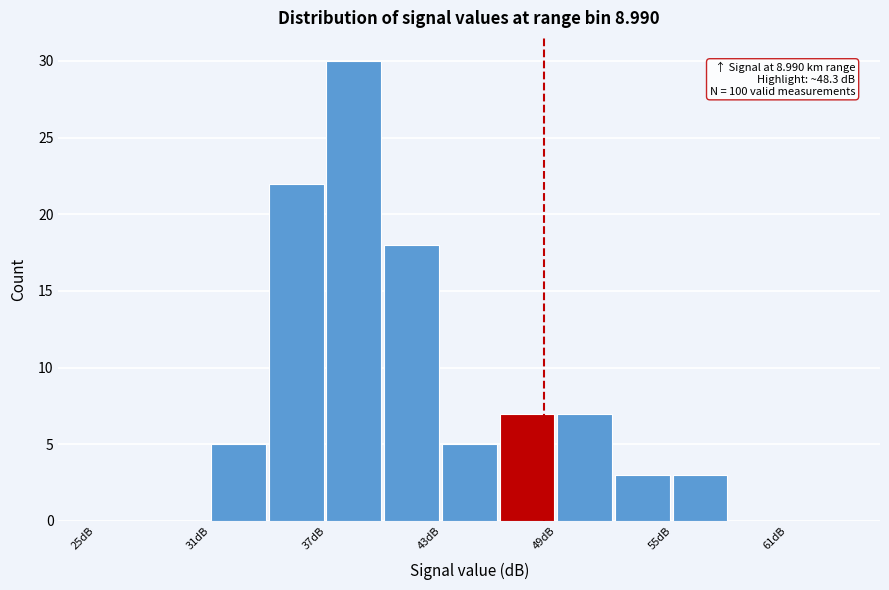

Around what value on the x-axis is the tallest bar? Give the approximate position of its centre, as read against the axis.

38